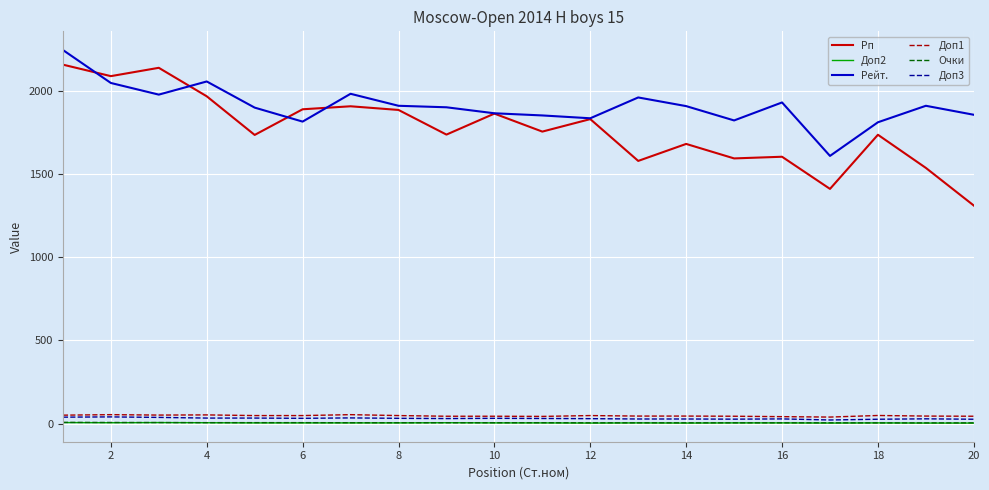

At how many categories does at least one series exceed 838?

20